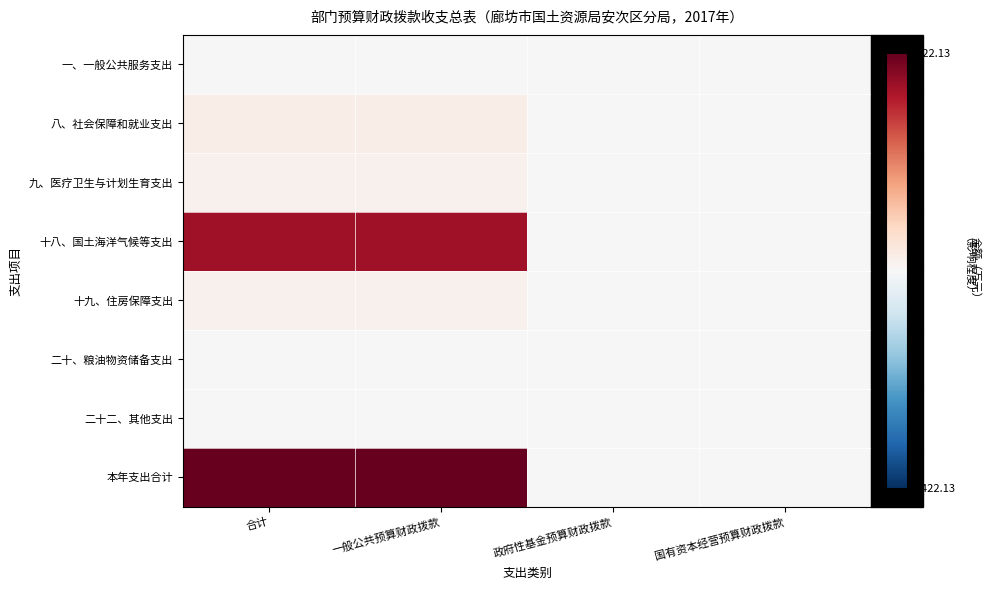

Reading left to right, list all the values displayed in this chart.

一、一般公共服务支出: 合计=0.0	一般公共预算财政拨款=0.0	政府性基金预算财政拨款=0.0	国有资本经营预算财政拨款=0.0
八、社会保障和就业支出: 合计=28.6	一般公共预算财政拨款=28.6	政府性基金预算财政拨款=0.0	国有资本经营预算财政拨款=0.0
九、医疗卫生与计划生育支出: 合计=17.8	一般公共预算财政拨款=17.8	政府性基金预算财政拨款=0.0	国有资本经营预算财政拨款=0.0
十八、国土海洋气候等支出: 合计=358.6	一般公共预算财政拨款=358.6	政府性基金预算财政拨款=0.0	国有资本经营预算财政拨款=0.0
十九、住房保障支出: 合计=17.2	一般公共预算财政拨款=17.2	政府性基金预算财政拨款=0.0	国有资本经营预算财政拨款=0.0
二十、粮油物资储备支出: 合计=0.0	一般公共预算财政拨款=0.0	政府性基金预算财政拨款=0.0	国有资本经营预算财政拨款=0.0
二十二、其他支出: 合计=0.0	一般公共预算财政拨款=0.0	政府性基金预算财政拨款=0.0	国有资本经营预算财政拨款=0.0
本年支出合计: 合计=422.1	一般公共预算财政拨款=422.1	政府性基金预算财政拨款=0.0	国有资本经营预算财政拨款=0.0